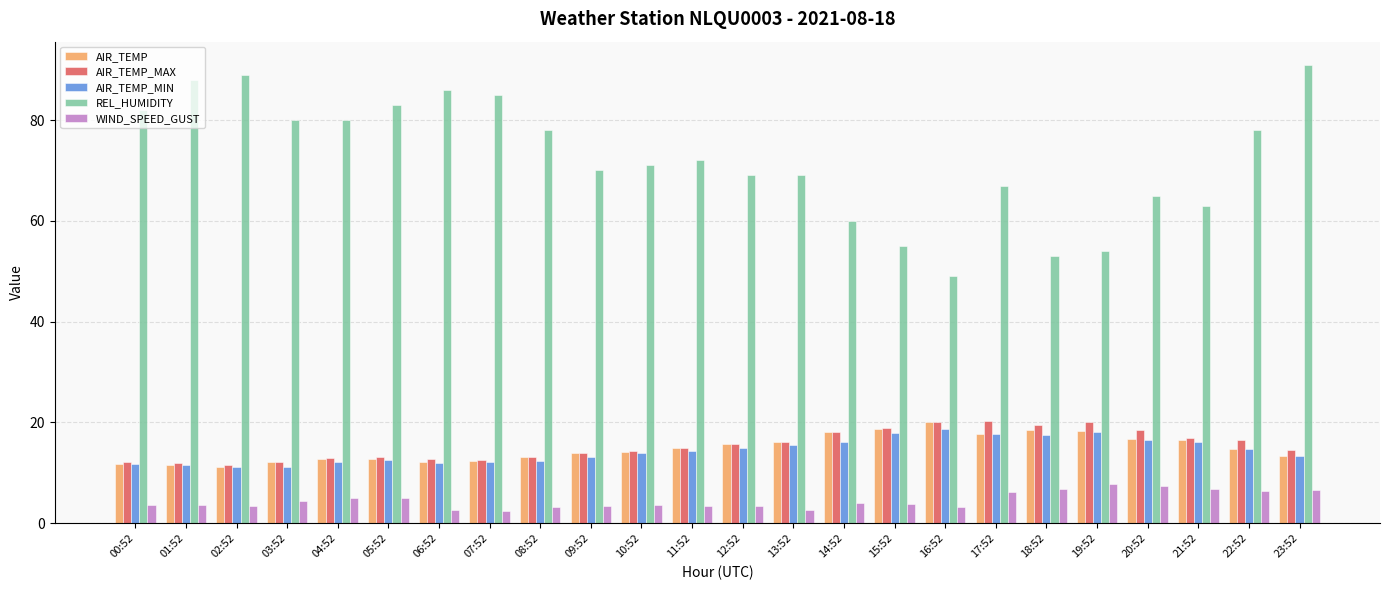

What is the maximum value shown in the chart?

91.0